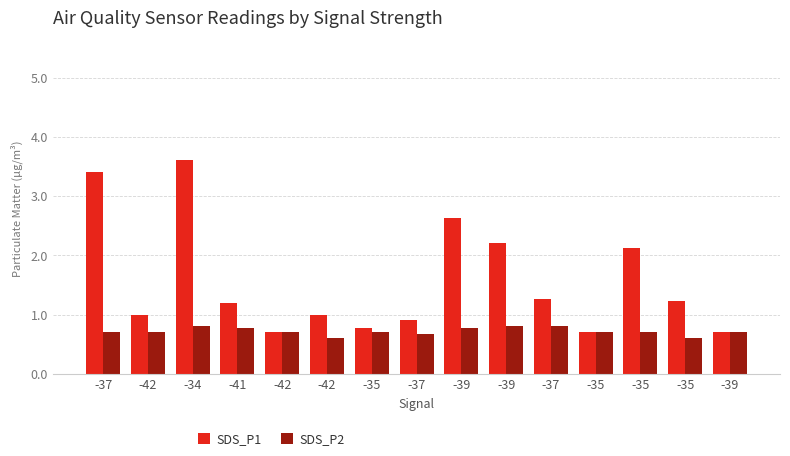

How many bars are there in total?

30